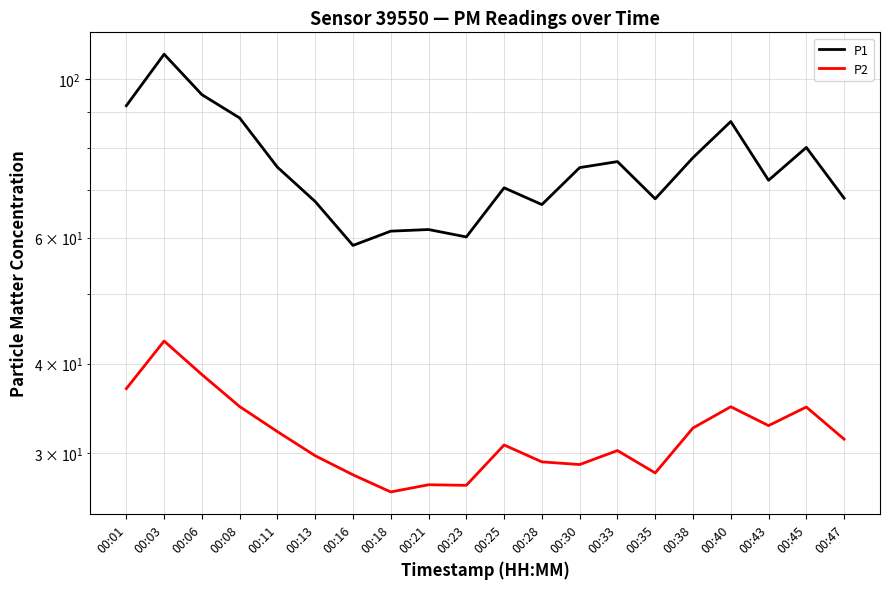

True or false: P1 and P2 cross at least once.

False